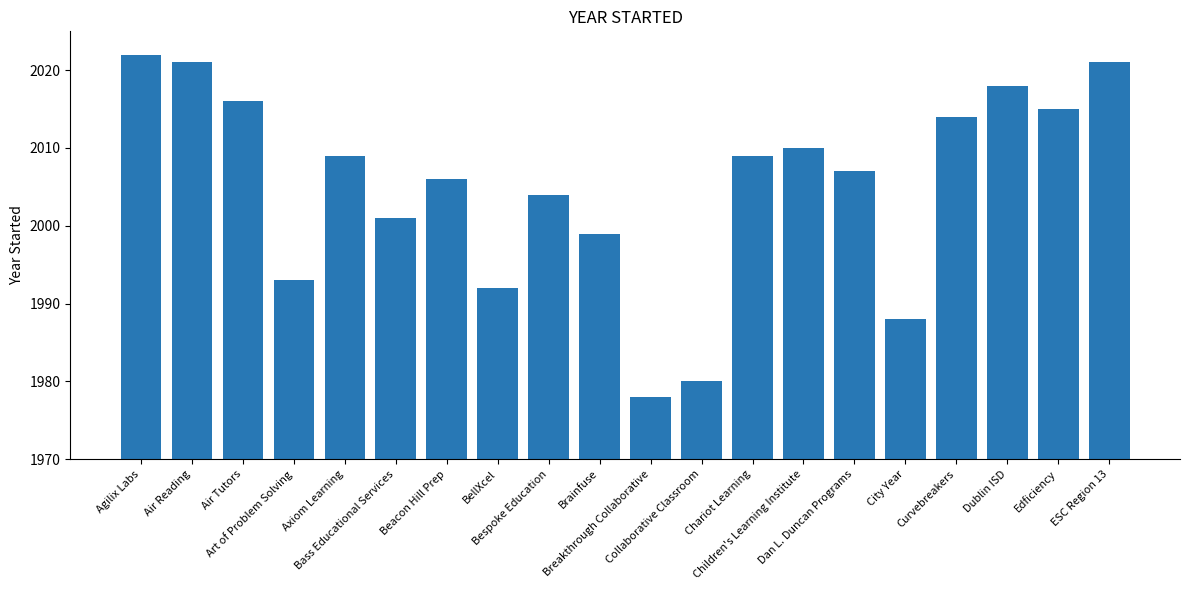

How many series are shown in this chart?

1